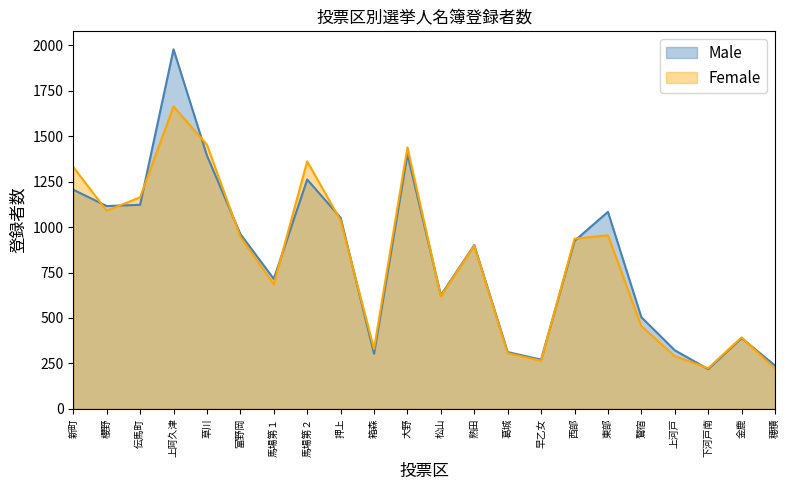

At which category is the sum across all series the highest?

上阿久津